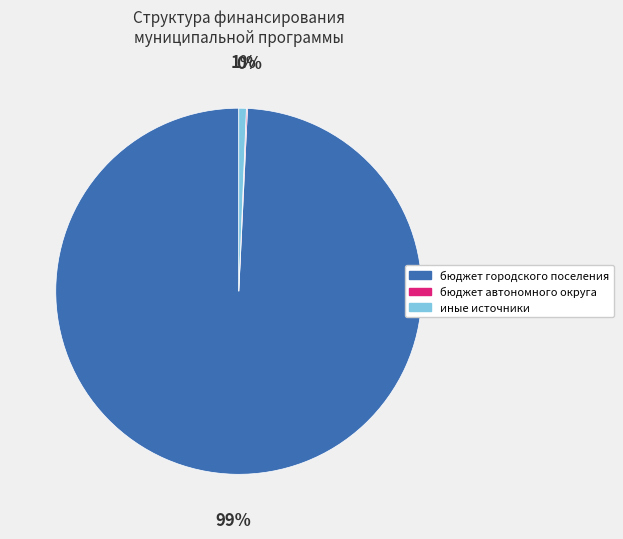

To the nearest percent, what is the average slice percentage?

33%